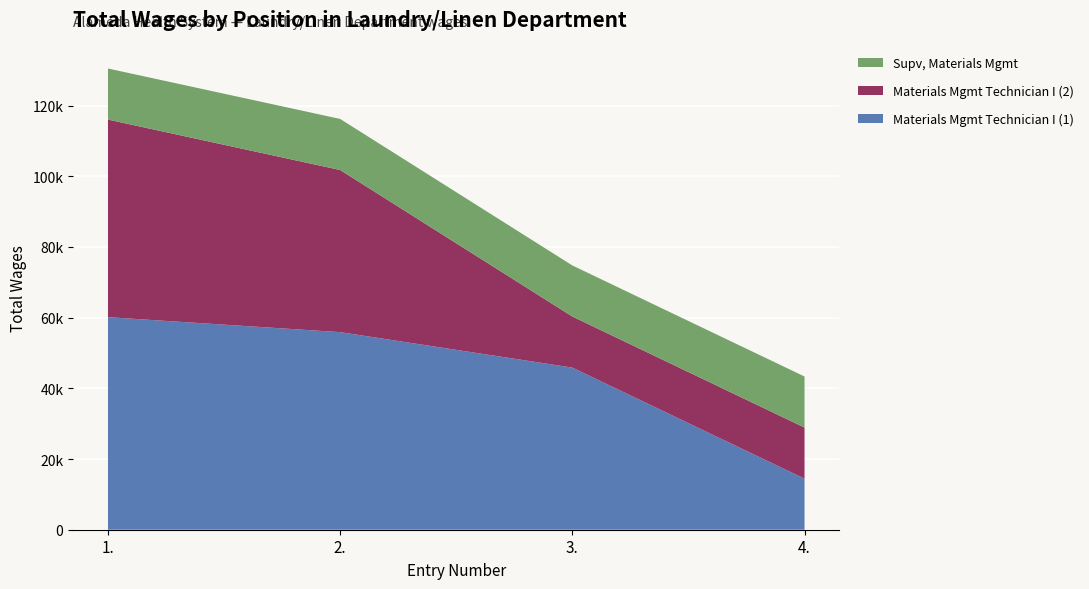

Reading left to right, what are all the values shown in this chart?

Materials Mgmt Technician I (1): 60140	55906	45873	14450
Materials Mgmt Technician I (2): 55906	45873	14450	14450
Supv, Materials Mgmt: 14450	14450	14450	14450